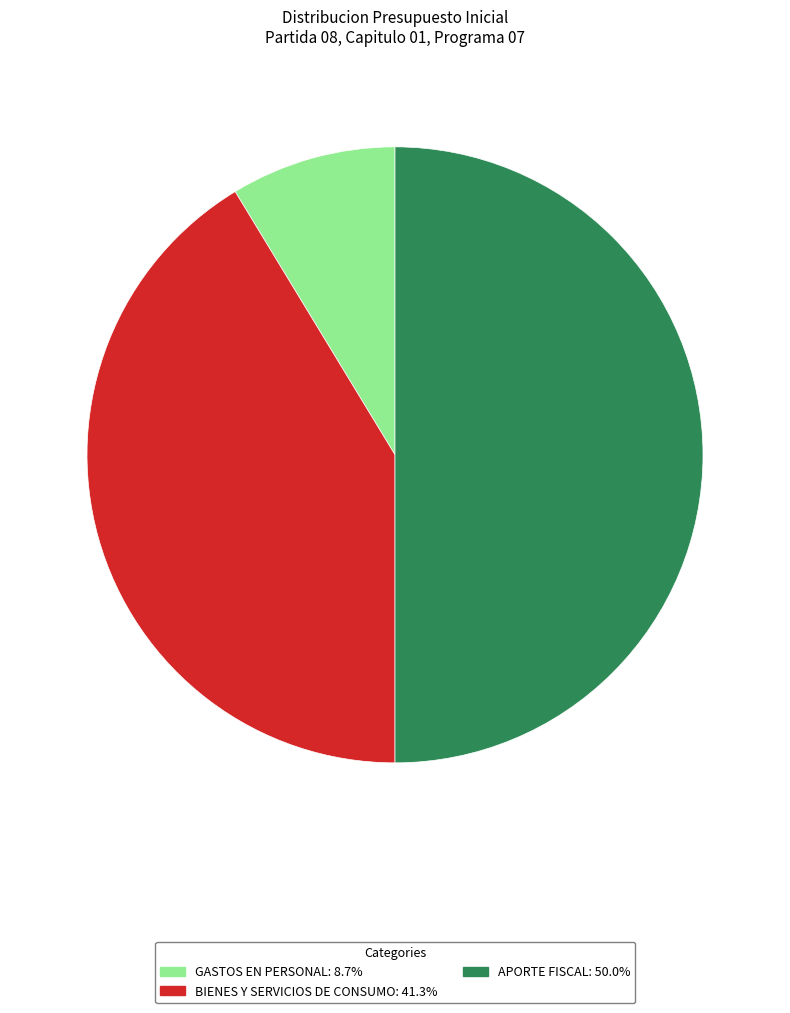

Rank the categories by value from highest to lowest.

APORTE FISCAL, BIENES Y SERVICIOS DE CONSUMO, GASTOS EN PERSONAL